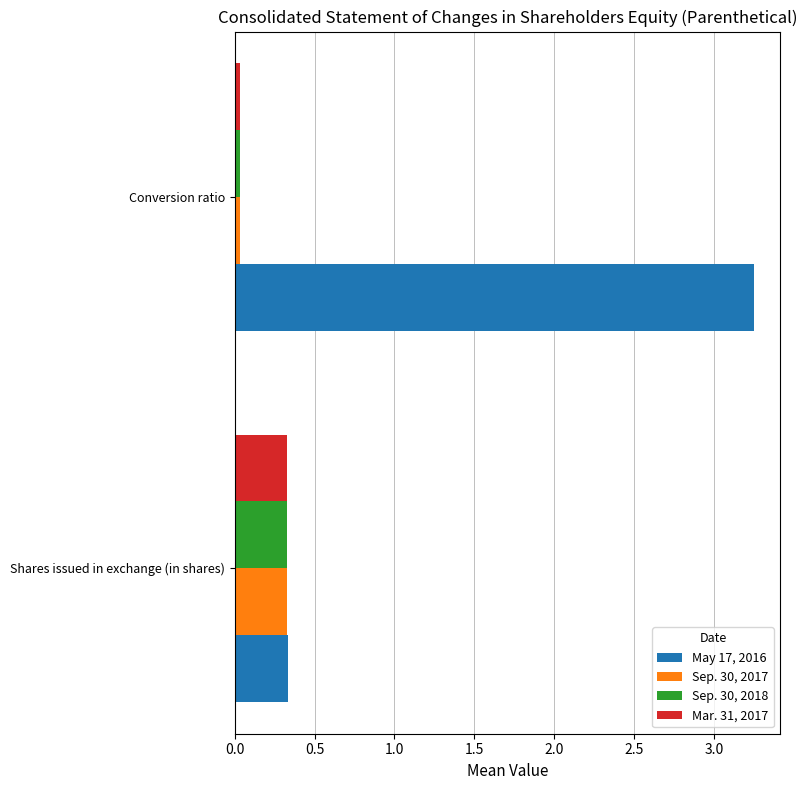

Is it true that Sep. 30, 2018 equals 0.2 at Shares issued in exchange (in shares)?

False